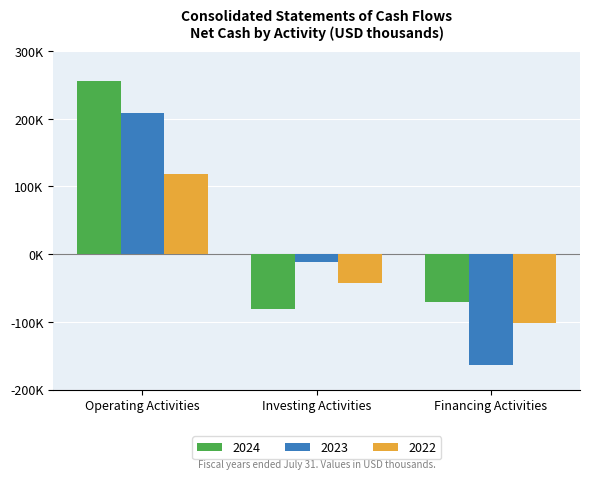

What is the highest value of the 2024 series?

255074